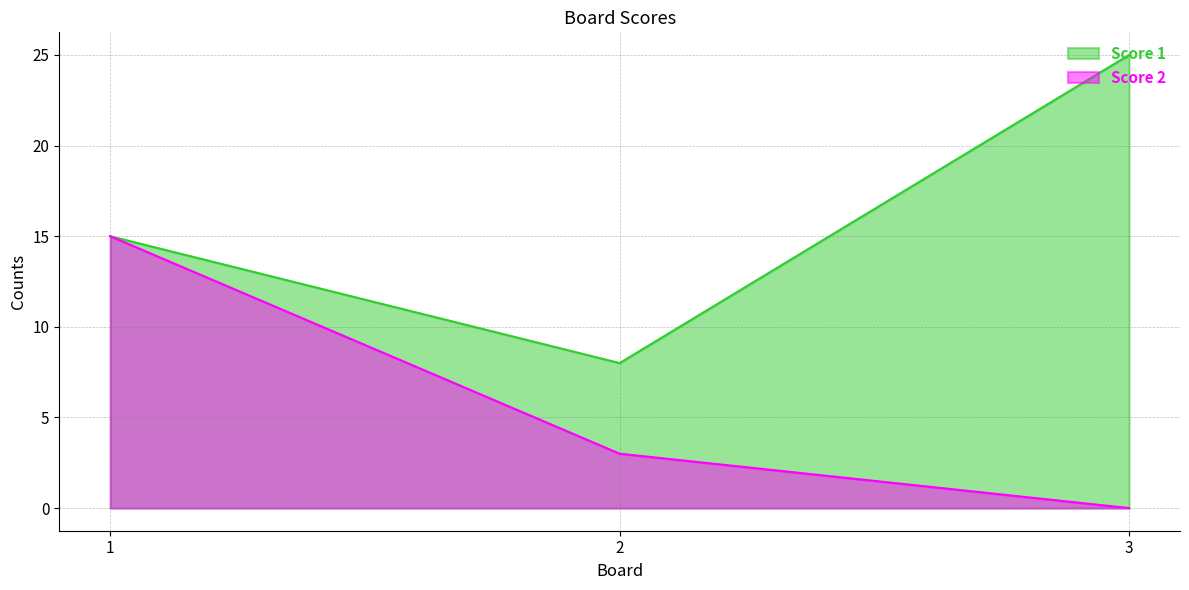

What is the difference between the Score 2 values at 2 and 3?

3